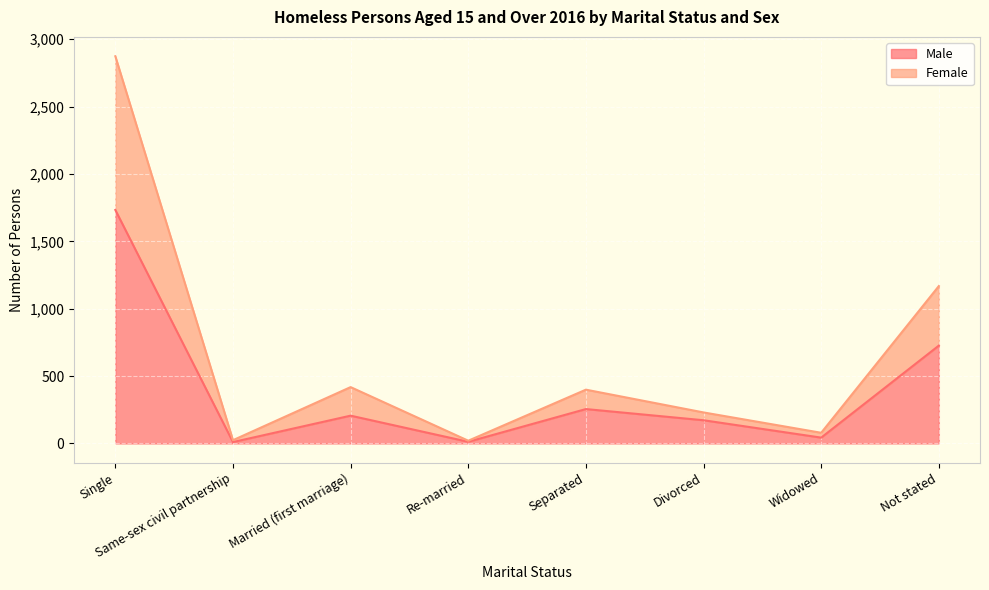

Does the chart display data point markers on the line(s)?

No